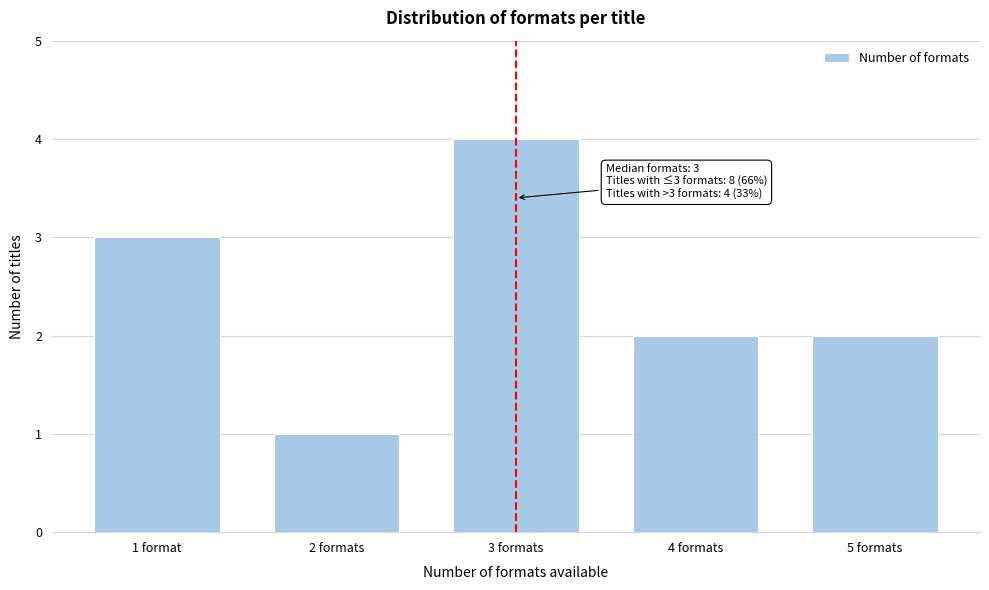

Reading left to right, what are all the values shown in this chart?

3	1	4	2	2